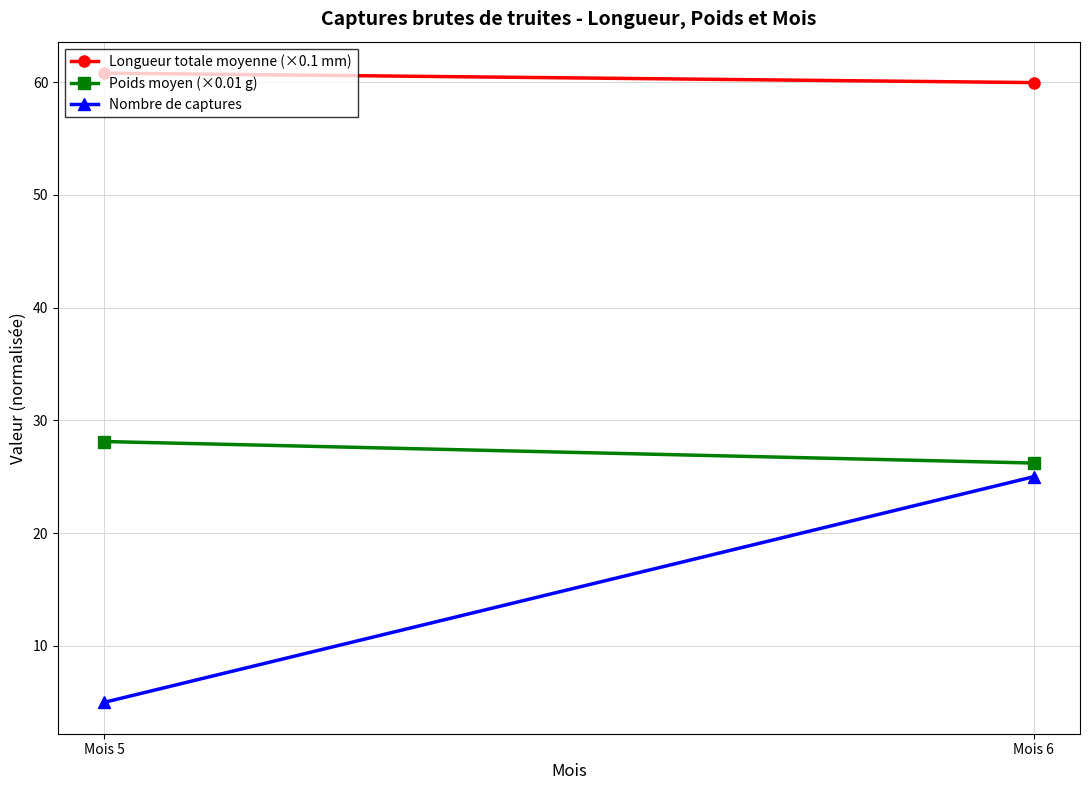

What value does the Poids moyen (×0.01 g) series have at Mois 6?

26.2